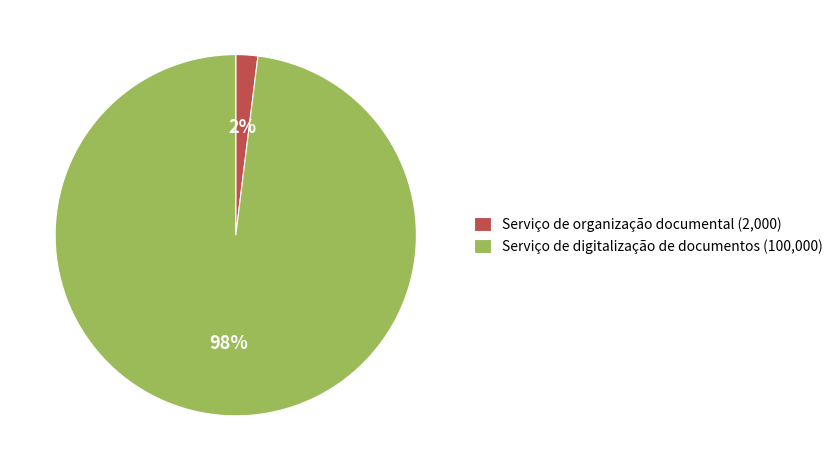

What is the largest slice in the pie chart?

Serviço de digitalização de documentos (100,000)